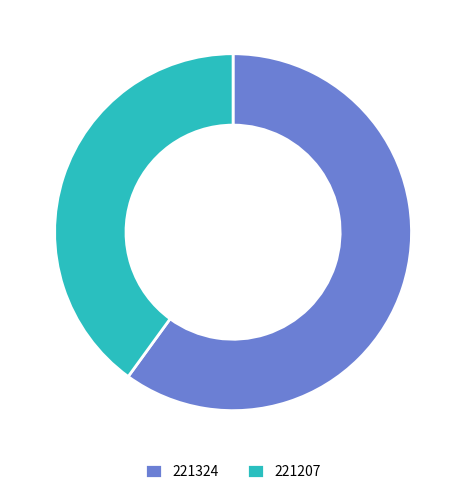

Which slice is the largest?

221324